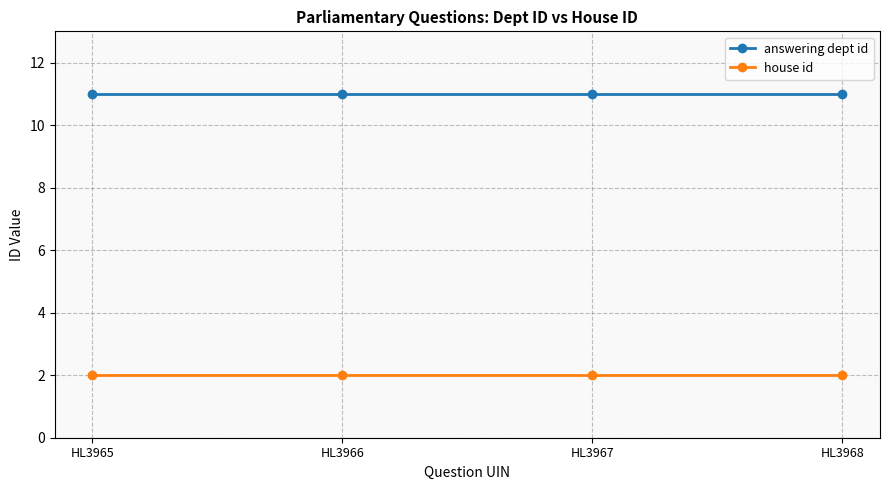

Rank the series at HL3967 from highest to lowest value.

answering dept id, house id